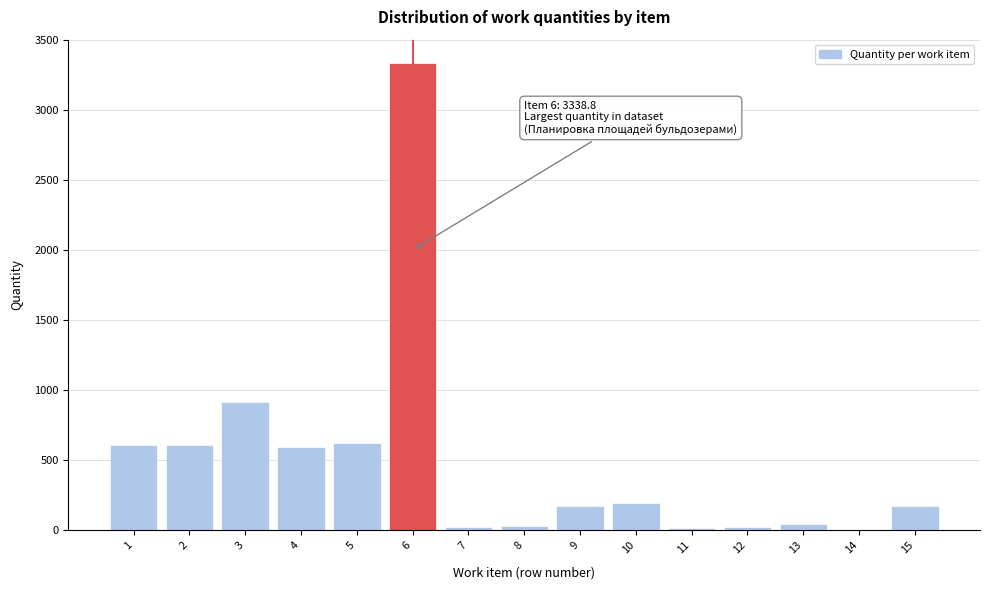

Approximately how many times larger is the value at 15 compared to 5?

0.3